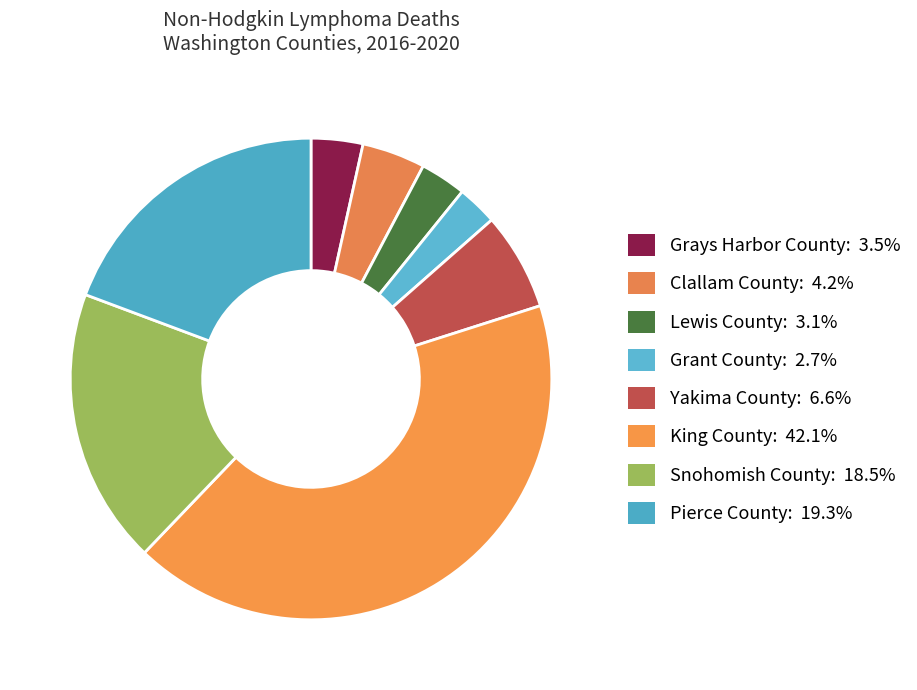

Is there a majority slice in this chart?

No